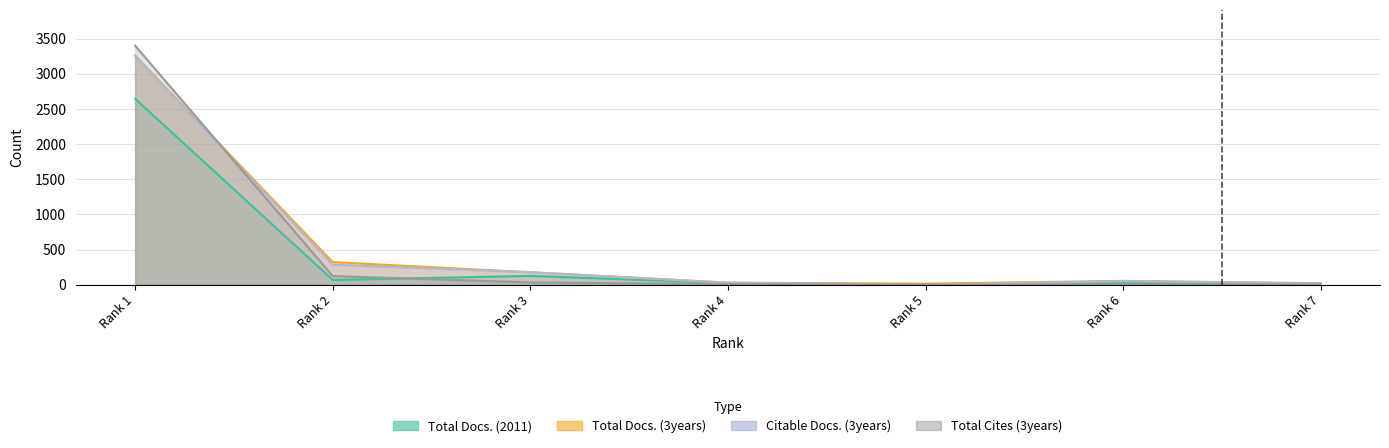

At which label does Total Refs. reach its peak?

Rank 1